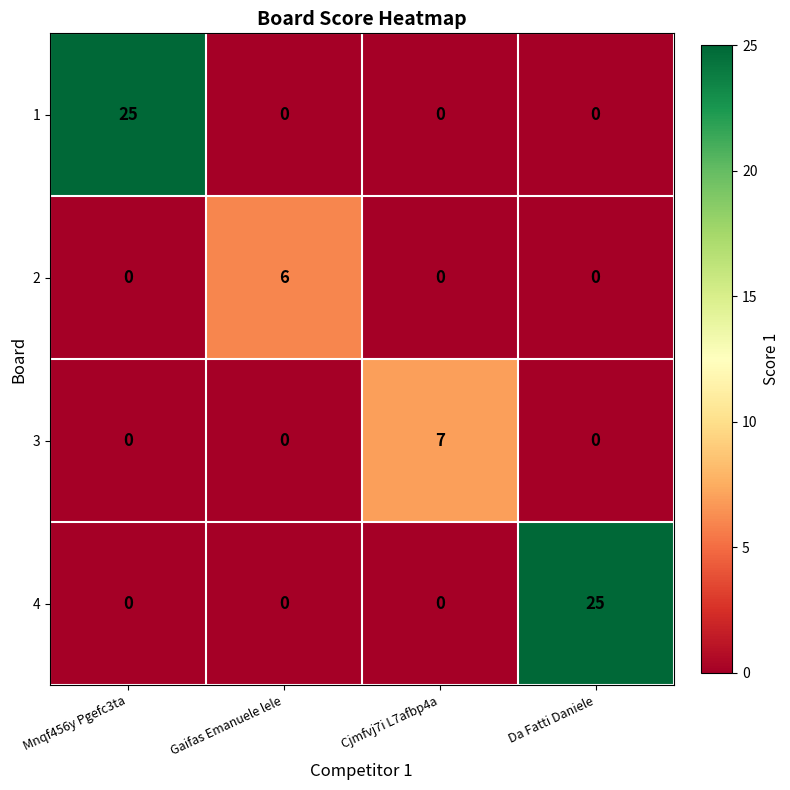

What is the difference between the maximum and minimum values in the 4 series?

25